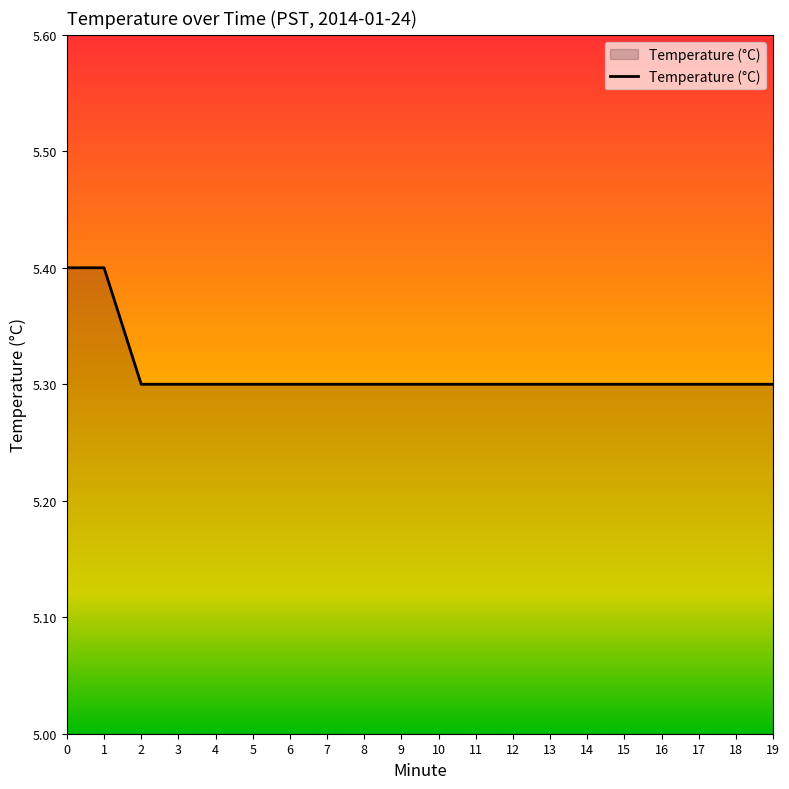

Approximately how many times larger is the value at 11 compared to 17?

1.0